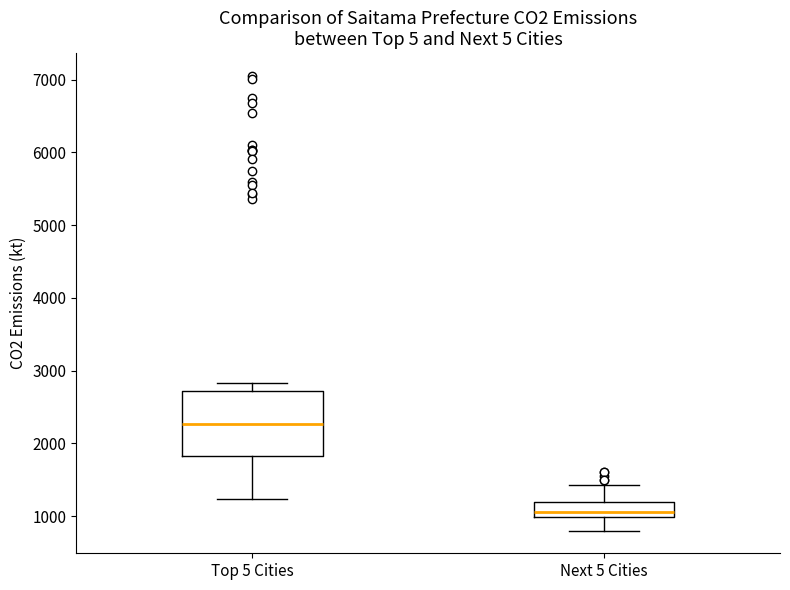

Which box is the tallest, from its lower edge to its upper edge?

Top 5 Cities